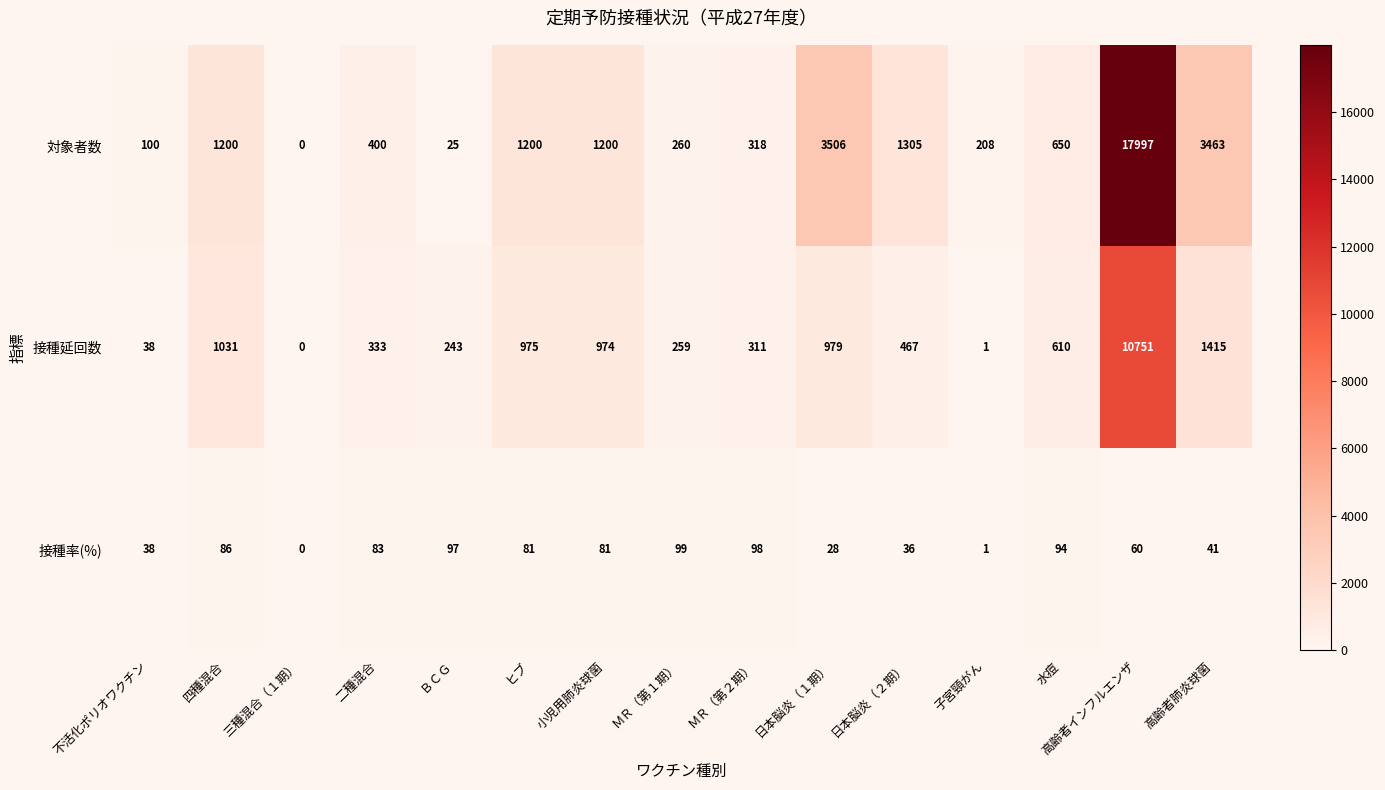

What is the spread (max minus min) of values at ＭＲ（第１期）?

161